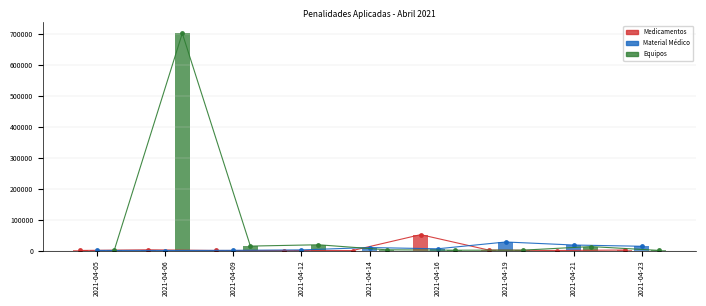

List the labels in order of Medicamentos value, largest first.

2021-04-16, 2021-04-06, 2021-04-23, 2021-04-19, 2021-04-05, 2021-04-09, 2021-04-21, 2021-04-12, 2021-04-14